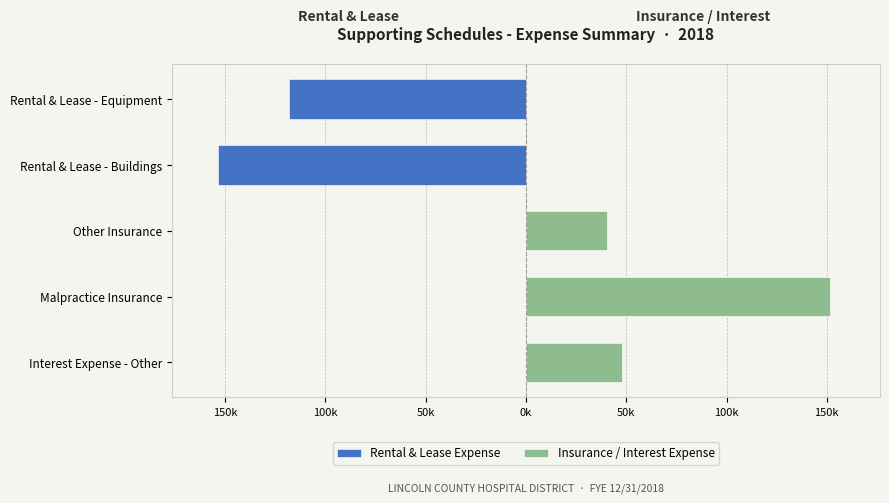

How many distinct data groups are displayed?

2